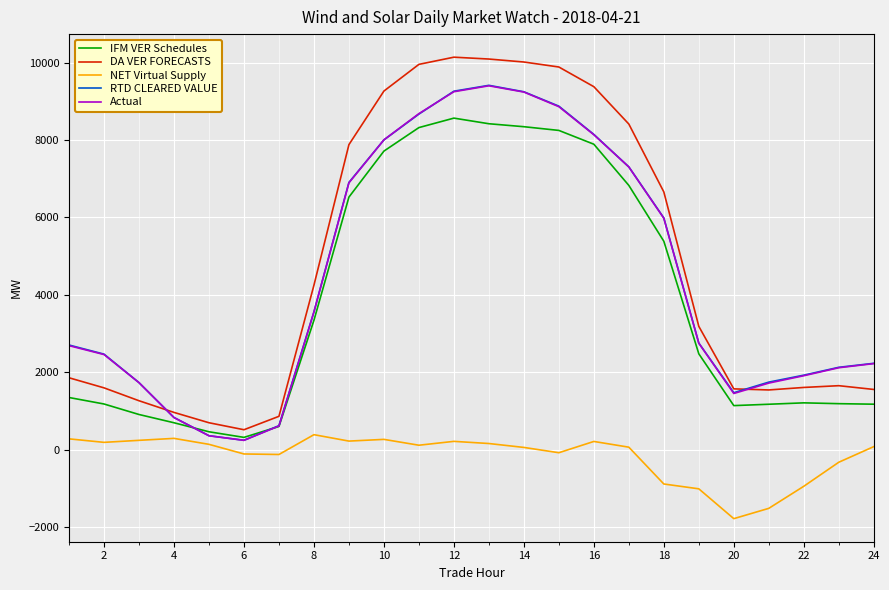

True or false: DA VER FORECASTS and RTD CLEARED VALUE cross at least once.

True